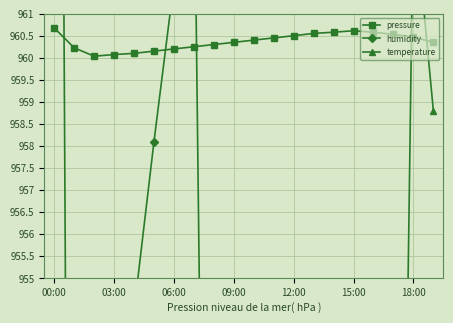

The pressure series shows 408.9 at 00:00. True or false?

False